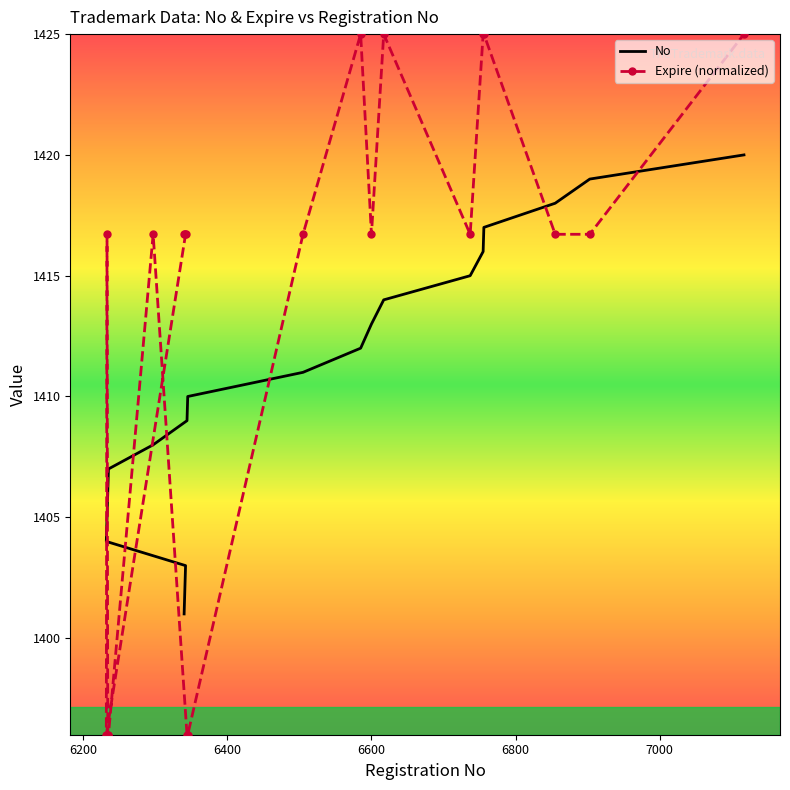

Reading left to right, list all the values displayed in this chart.

No: 1401.0	1402.0	1403.0	1404.0	1405.0	1406.0	1407.0	1408.0	1409.0	1410.0	1411.0	1412.0	1413.0	1414.0	1415.0	1416.0	1417.0	1418.0	1419.0	1420.0
Expire (normalized): 1416.7	1416.7	1416.7	1396.0	1416.7	1396.0	1396.0	1416.7	1396.0	1396.0	1416.7	1425.0	1416.7	1425.0	1416.7	1425.0	1425.0	1416.7	1416.7	1425.0